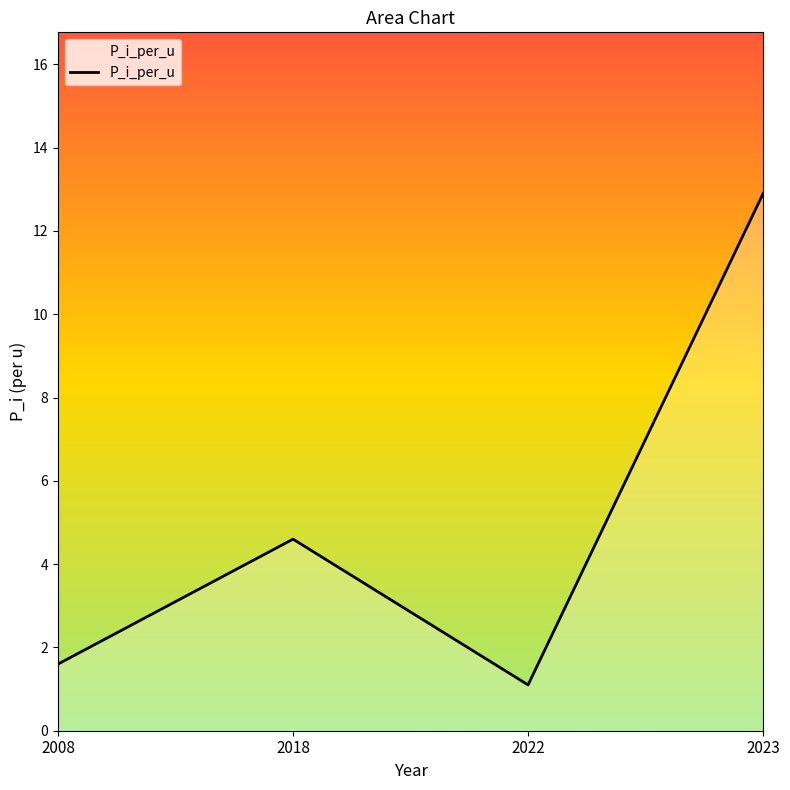

Which category has the highest value across all series?

2023